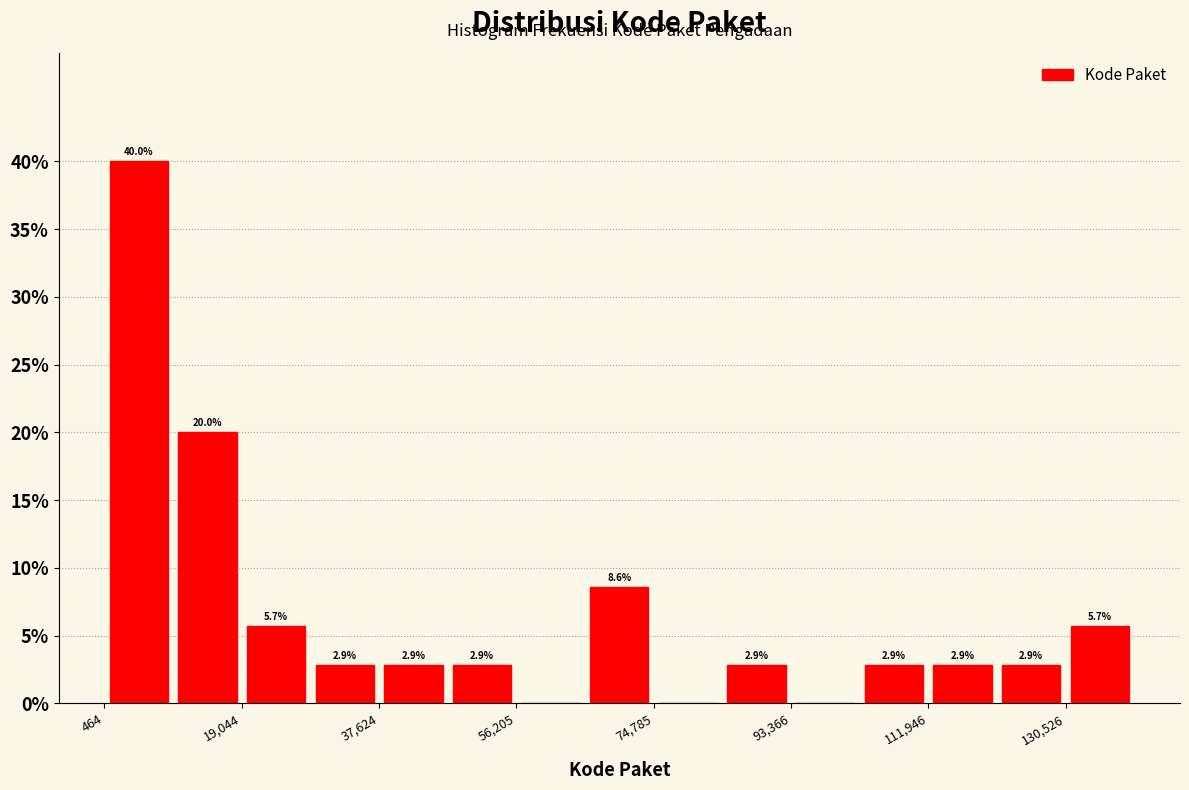

Over which range of the x-axis is the bar tallest?

0 to 10000